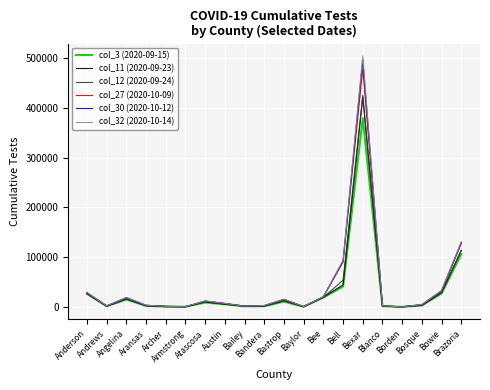

What is the maximum value shown in the chart?

504780